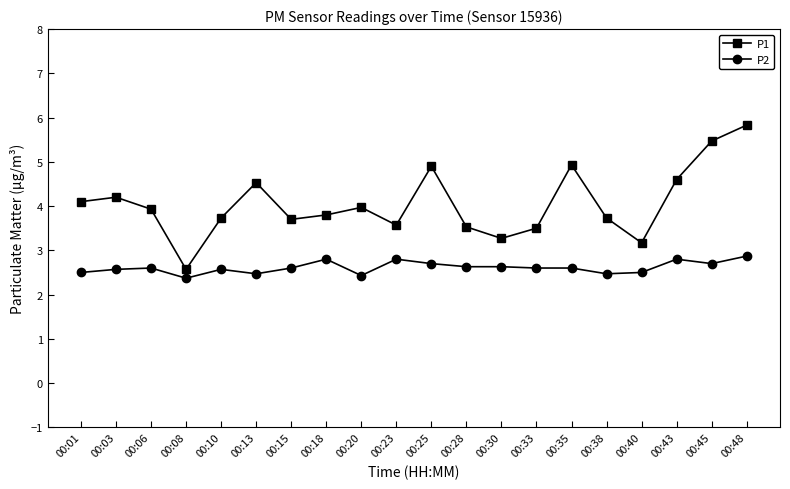

What is the sum of the P2 values at 00:40 and 00:38?

5.0